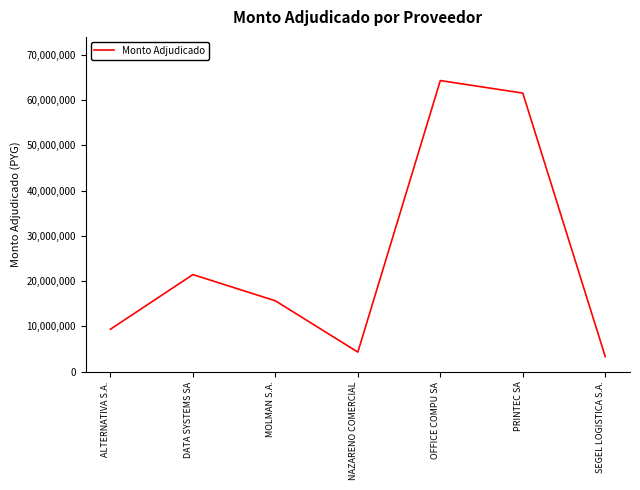

True or false: the data shows 16549847 at PRINTEC SA.

False